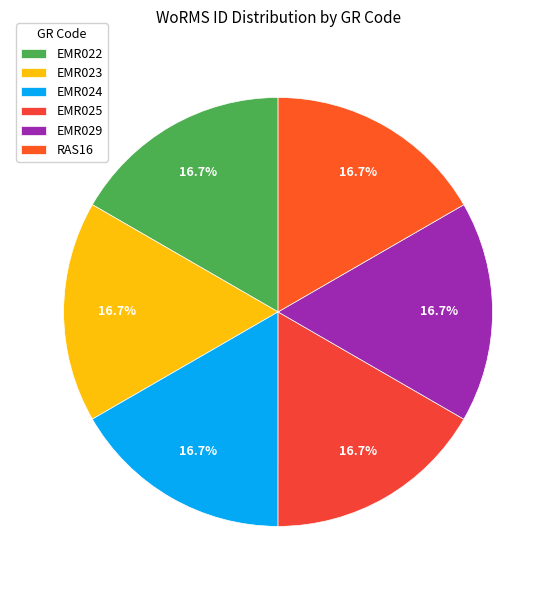

Does any single category account for the majority?

No